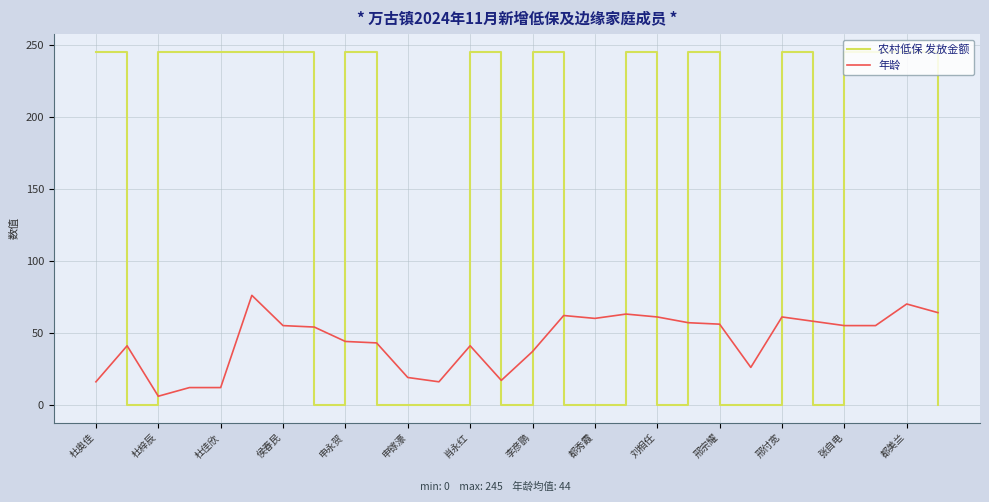

How many distinct data groups are displayed?

2